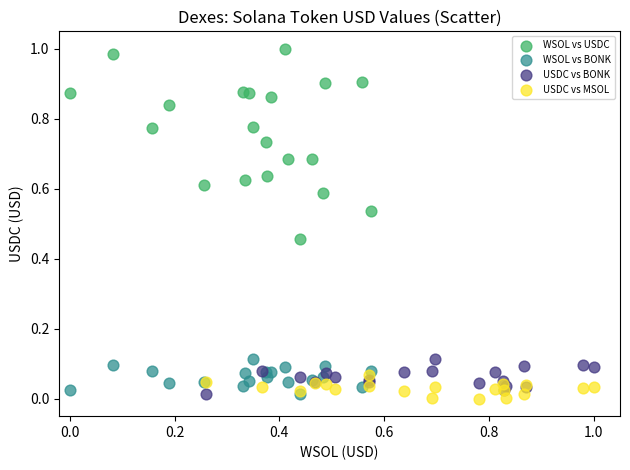

What are all the series names shown in the legend?

WSOL vs USDC, WSOL vs BONK, USDC vs BONK, USDC vs MSOL